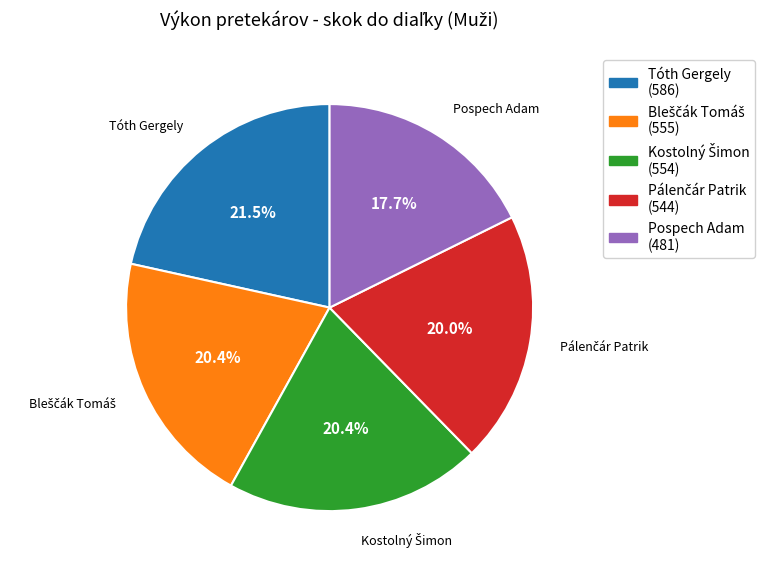

Which slice is the smallest?

Pospech Adam